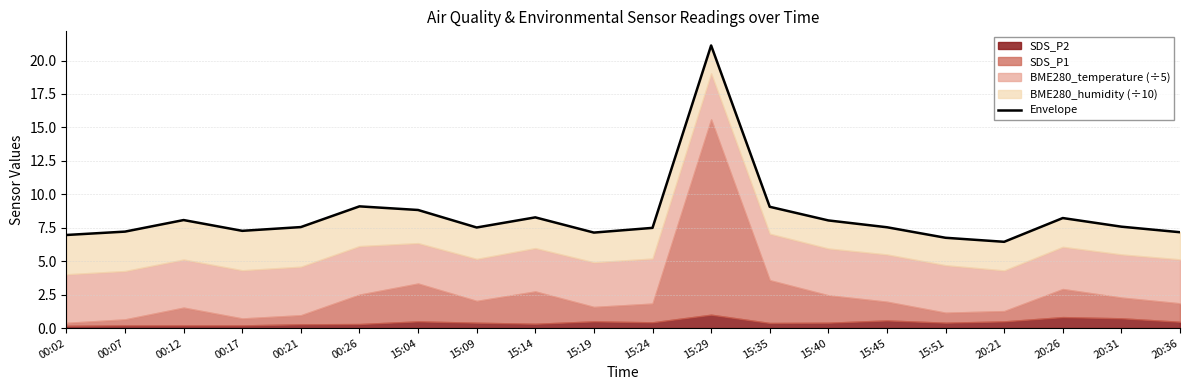

The value at 00:07 is 1.9. True or false?

False